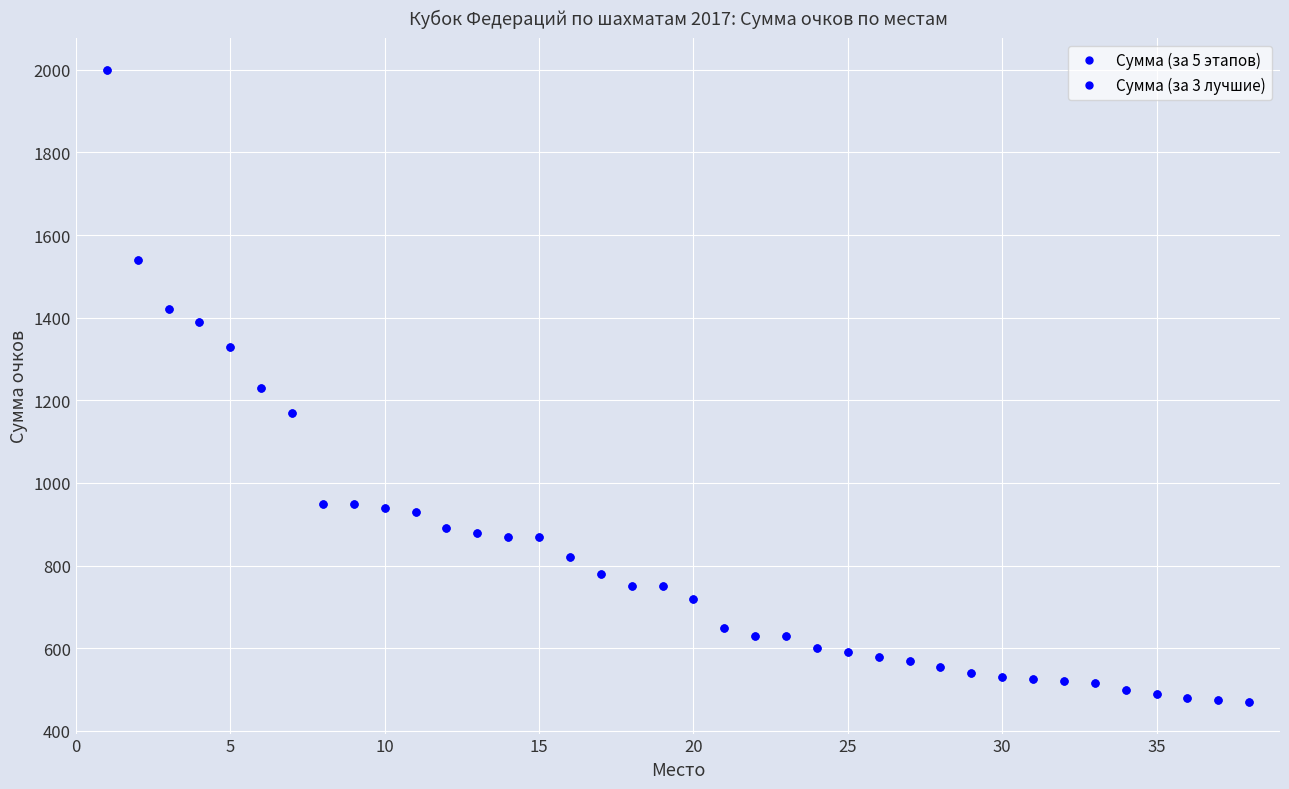

The Сумма (за 5 этапов) series shows 608 at 5. True or false?

False